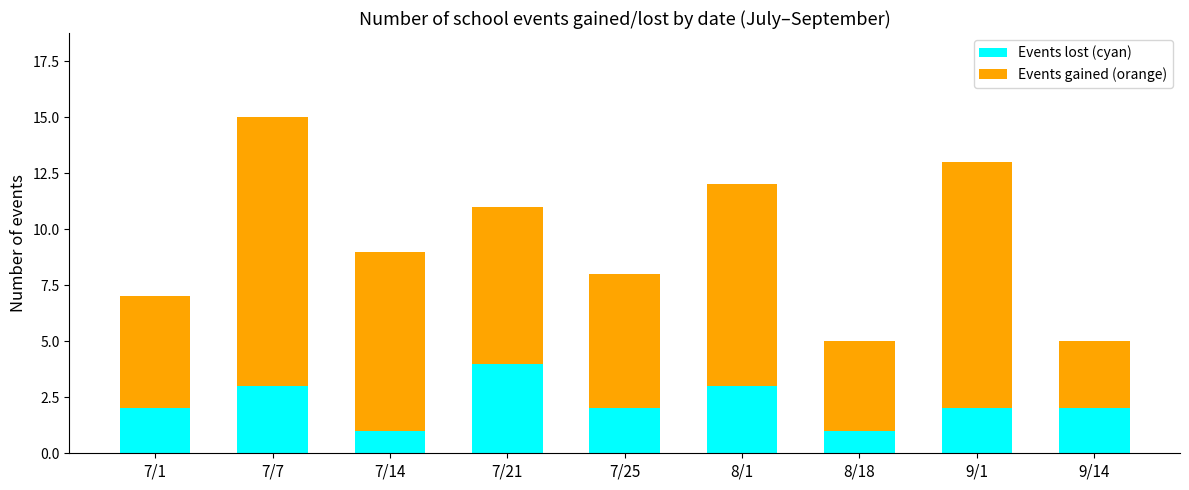

What is the sum of all Events lost (cyan) values?

20